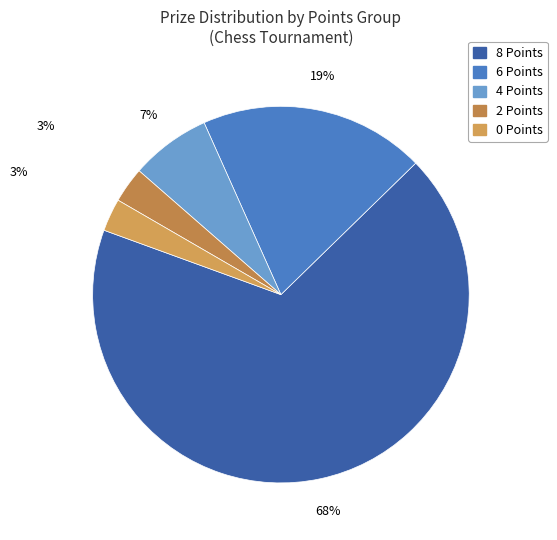

Count the number of slices in the pie.

5